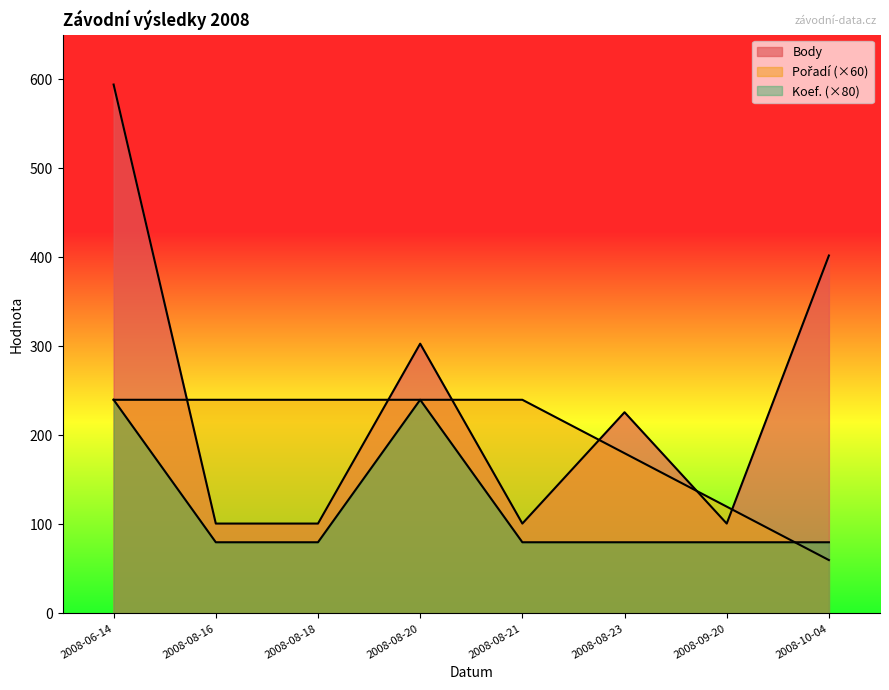

Is the value of Pořadí at 2008-08-21 greater than the value of Koef. at 2008-08-21?

Yes